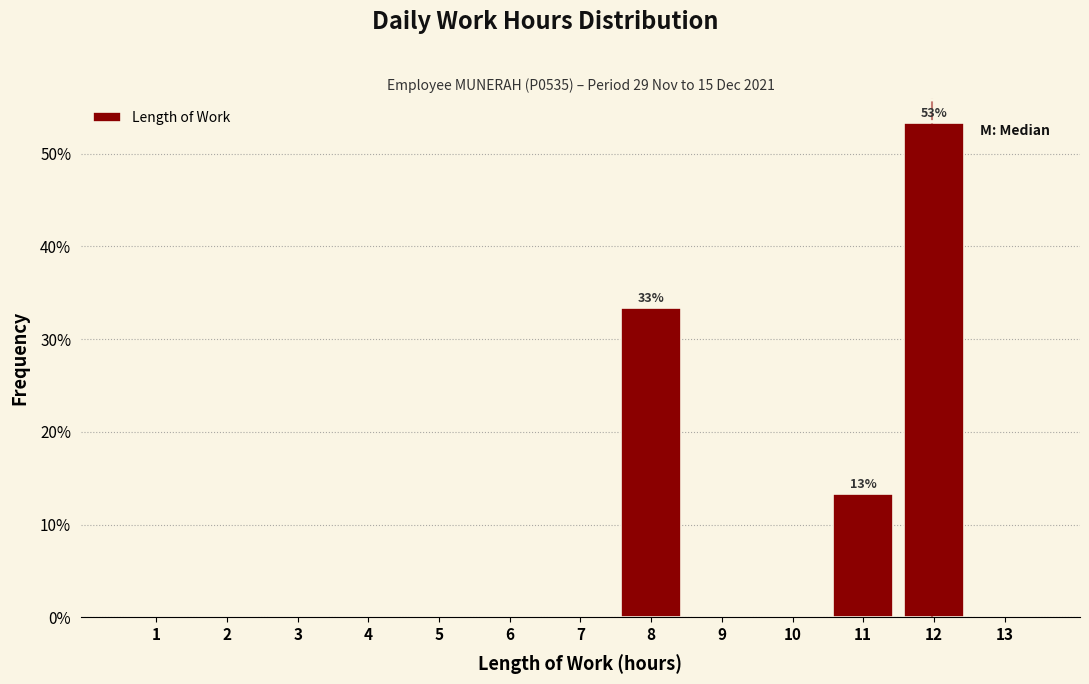

Which range on the x-axis has the tallest bar?

11.5 to 12.5